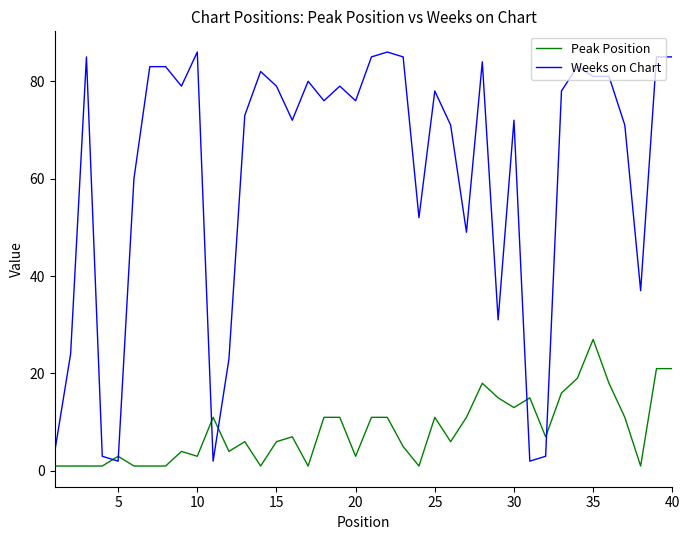

Reading right to left, transcribe all the data shown in this chart.

Peak Position: 21	21	1	11	18	27	19	16	7	15	13	15	18	11	6	11	1	5	11	11	3	11	11	1	7	6	1	6	4	11	3	4	1	1	1	3	1	1	1	1
Weeks on Chart: 85	85	37	71	81	81	83	78	3	2	72	31	84	49	71	78	52	85	86	85	76	79	76	80	72	79	82	73	23	2	86	79	83	83	60	2	3	85	24	4